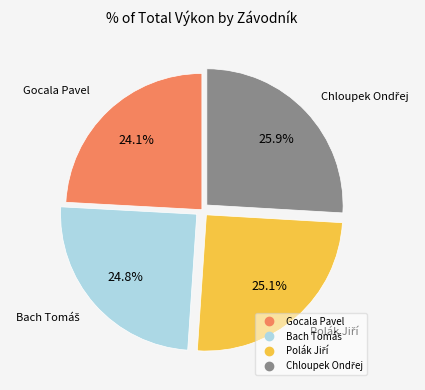

Does any single category account for the majority?

No